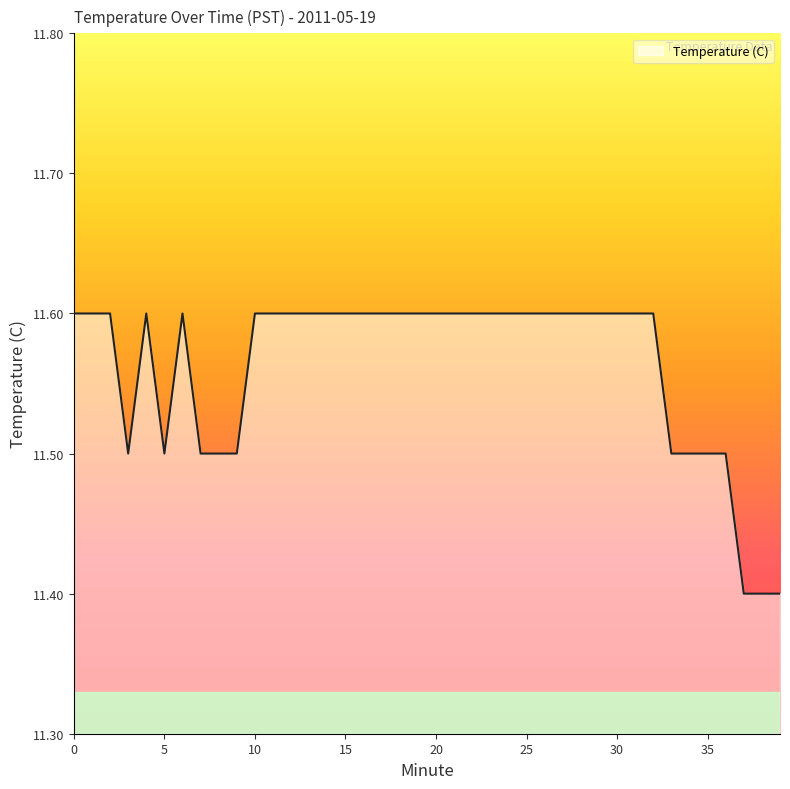

What is the maximum value shown in the chart?

11.6